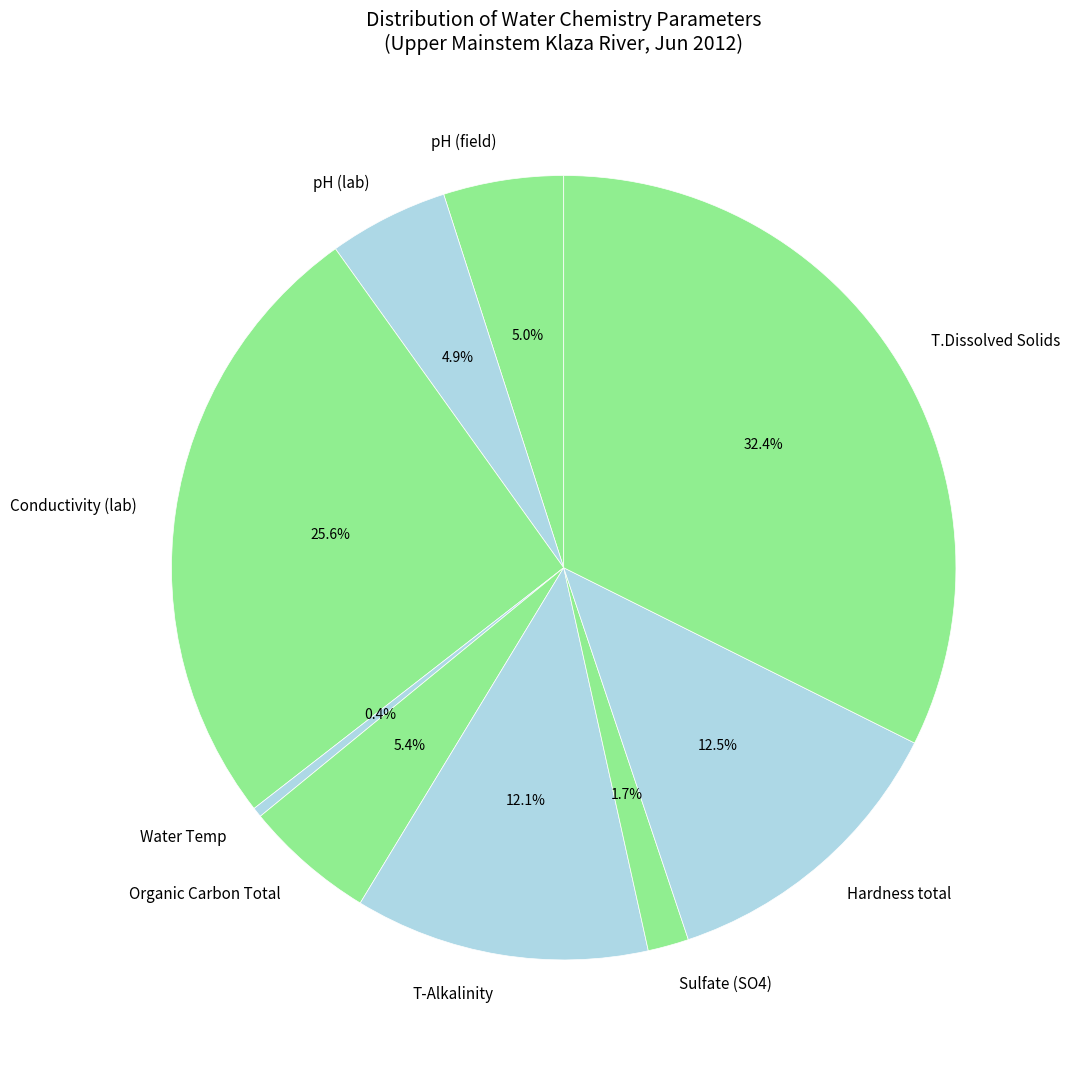

The Hardness total slice represents 21% of the pie. True or false?

False